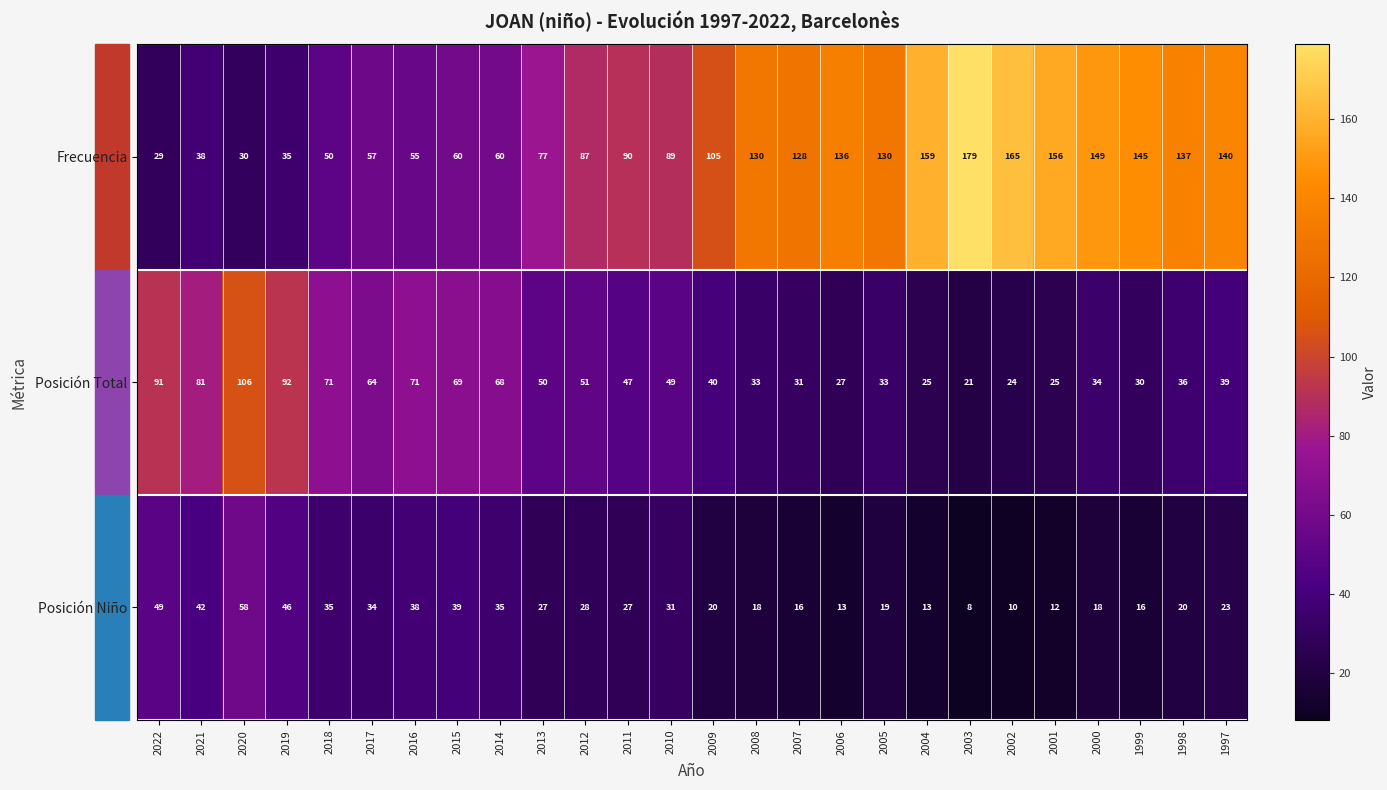

What is the difference between the highest and lowest values at 2004?

146